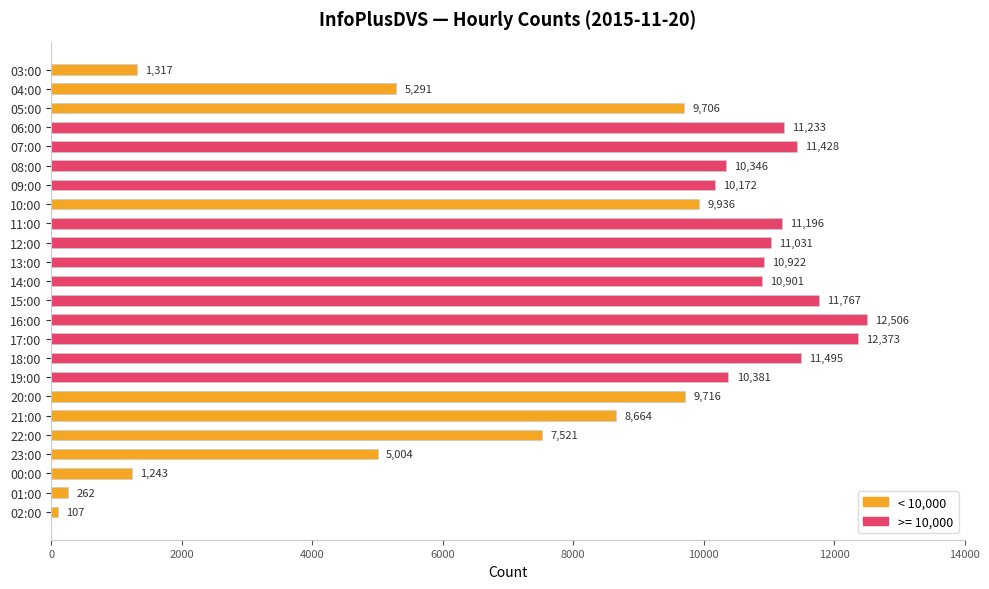

Where is the data nearest to the value 6306?

04:00